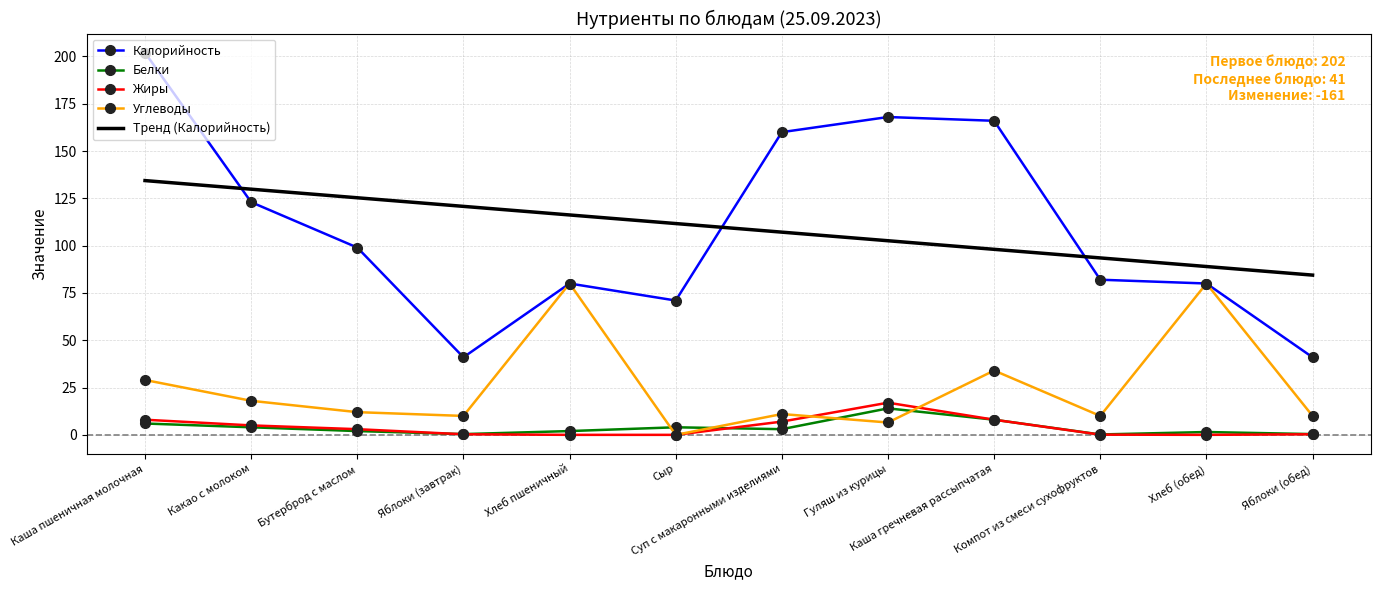

True or false: Тренд (Калорийность) and Углеводы cross at least once.

False